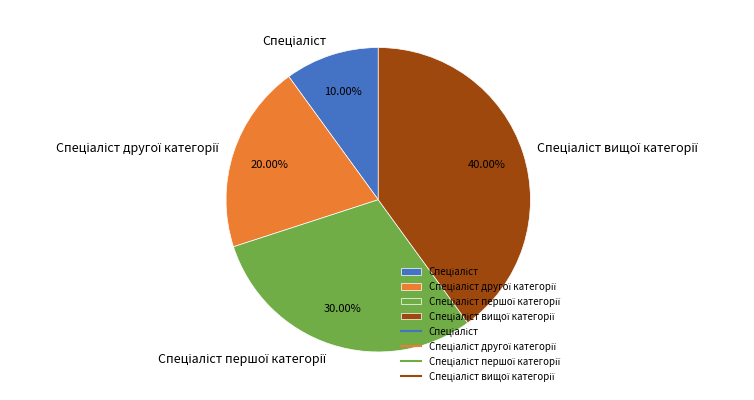

Is there any slice that represents more than half of the pie?

No